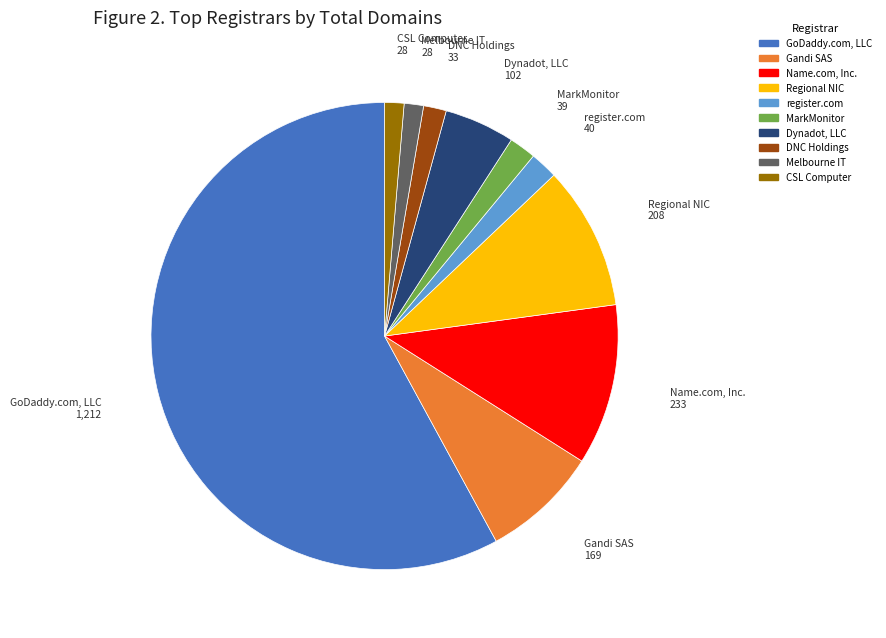

True or false: MarkMonitor accounts for 2% of the total.

True